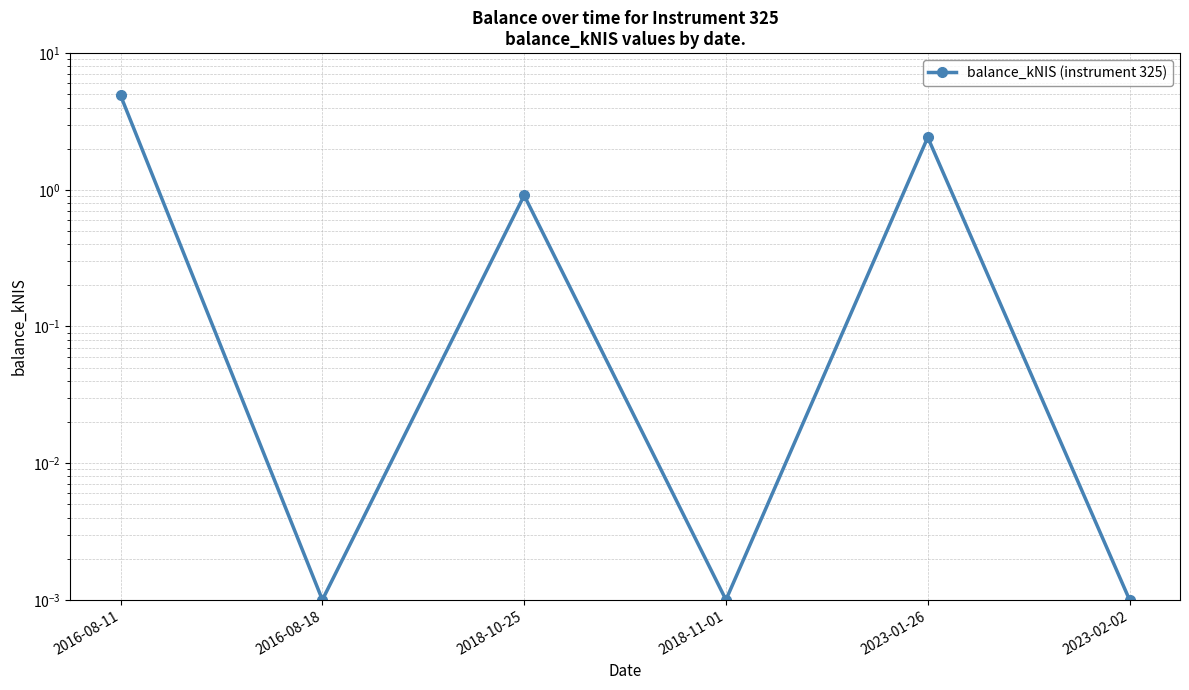

Rank the categories by value from highest to lowest.

2016-08-11, 2023-01-26, 2018-10-25, 2016-08-18, 2018-11-01, 2023-02-02